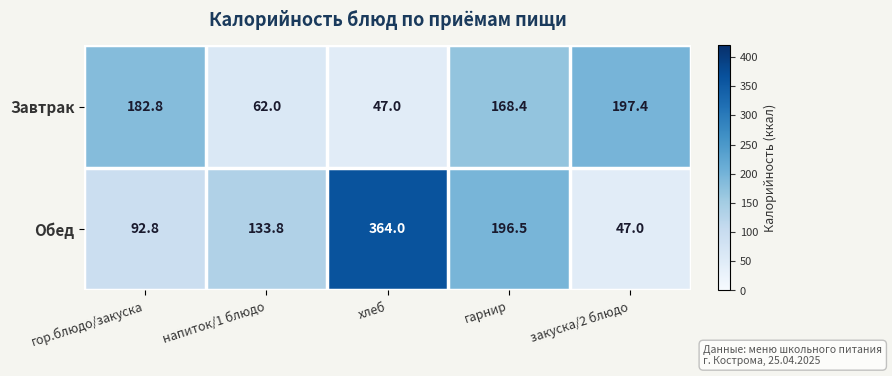

What is the approximate value of Завтрак at напиток/1 блюдо?

62.0